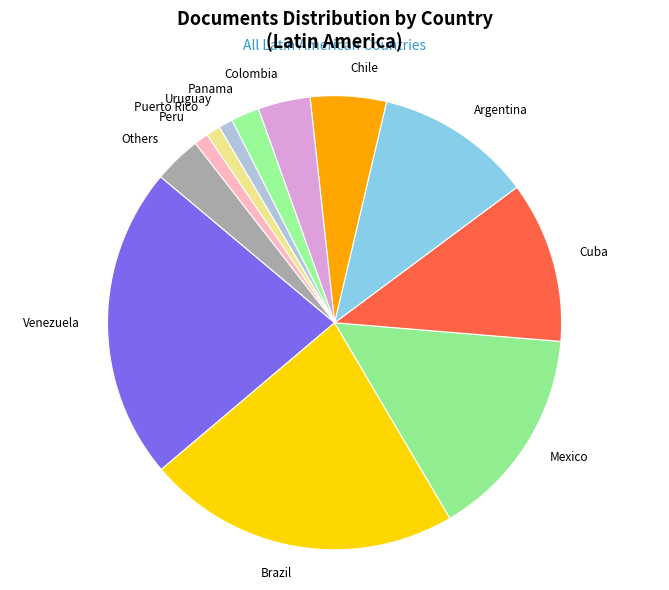

Is the sum of Colombia and Cuba greater than half?

No